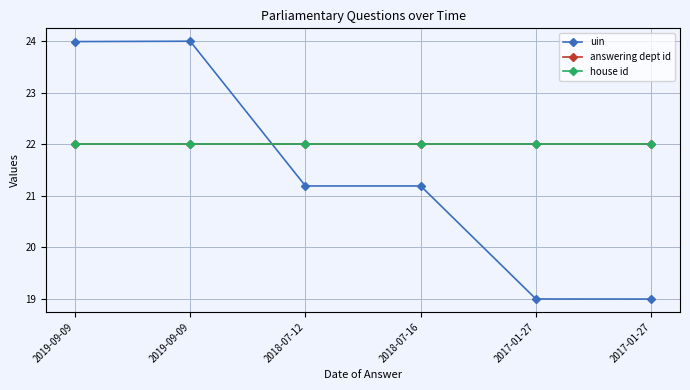

Is this an area chart (filled region under the line)?

No